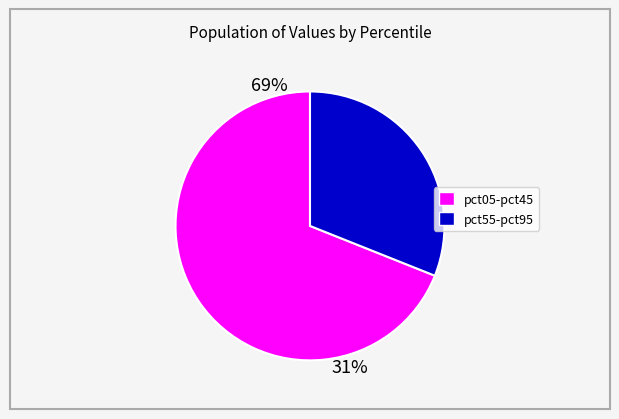

Does pct55 account for over 50% of the chart?

No